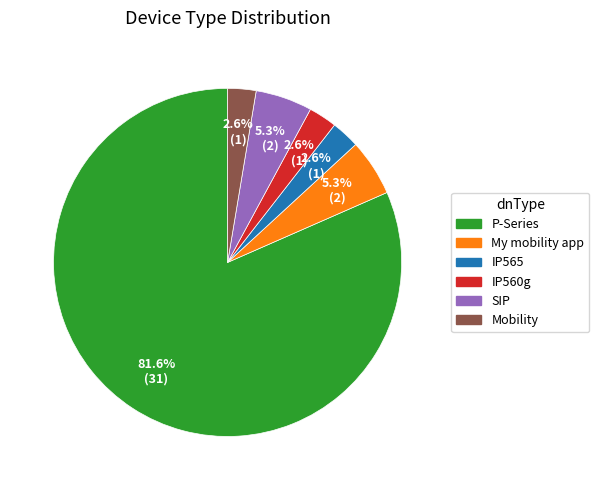

Is there a majority slice in this chart?

Yes